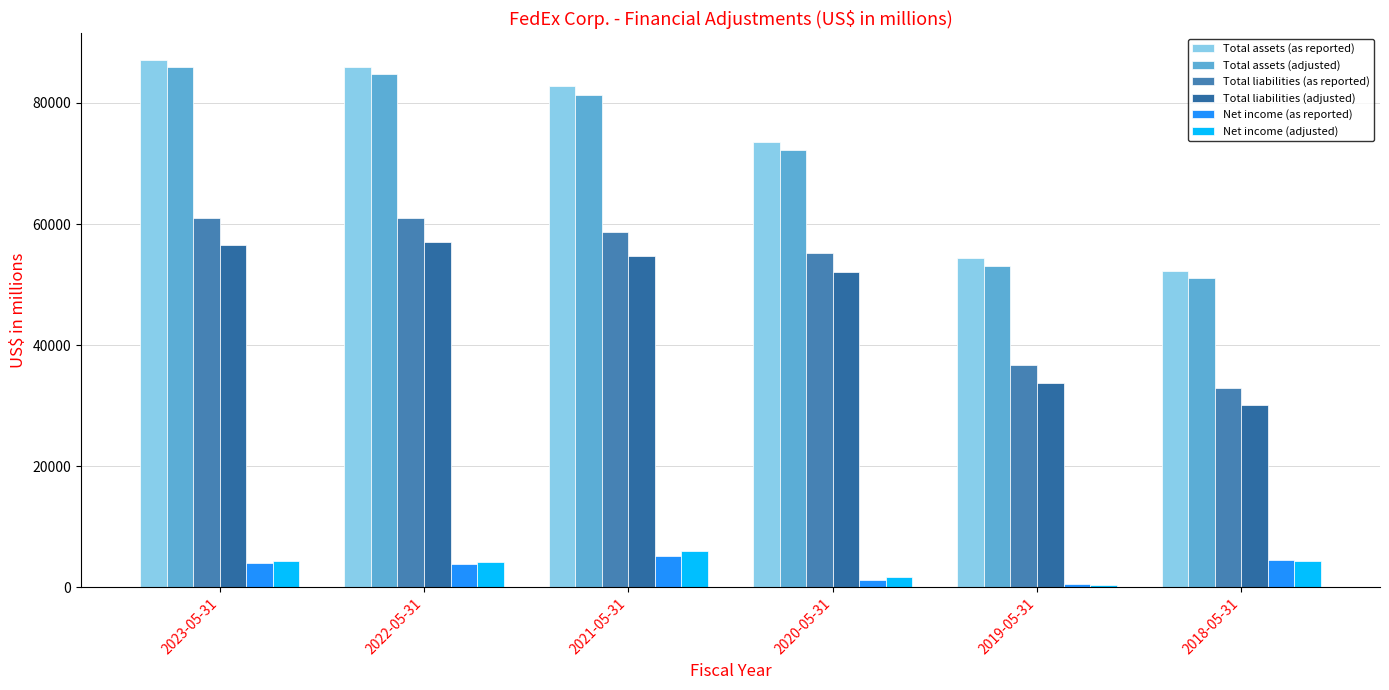

Reading left to right, extract all data points from this chart.

Total assets (as reported): 87143	85994	82777	73537	54403	52330
Total assets (adjusted): 85980	84787	81359	72190	53063	51067
Total liabilities (as reported): 61055	61055	58609	55242	36646	32914
Total liabilities (adjusted): 56566	56962	54682	52080	33825	30047
Net income (as reported): 3972	3826	5231	1286	540	4572
Net income (adjusted): 4418	4148	6033	1634	455	4389